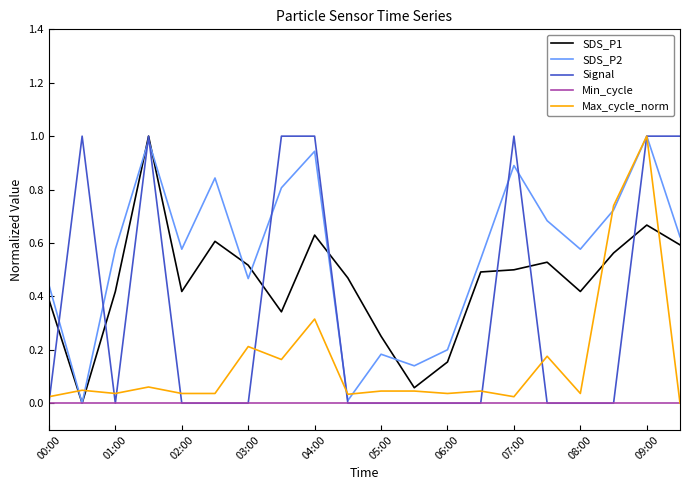

Which series has the largest total across all categories?

SDS_P2